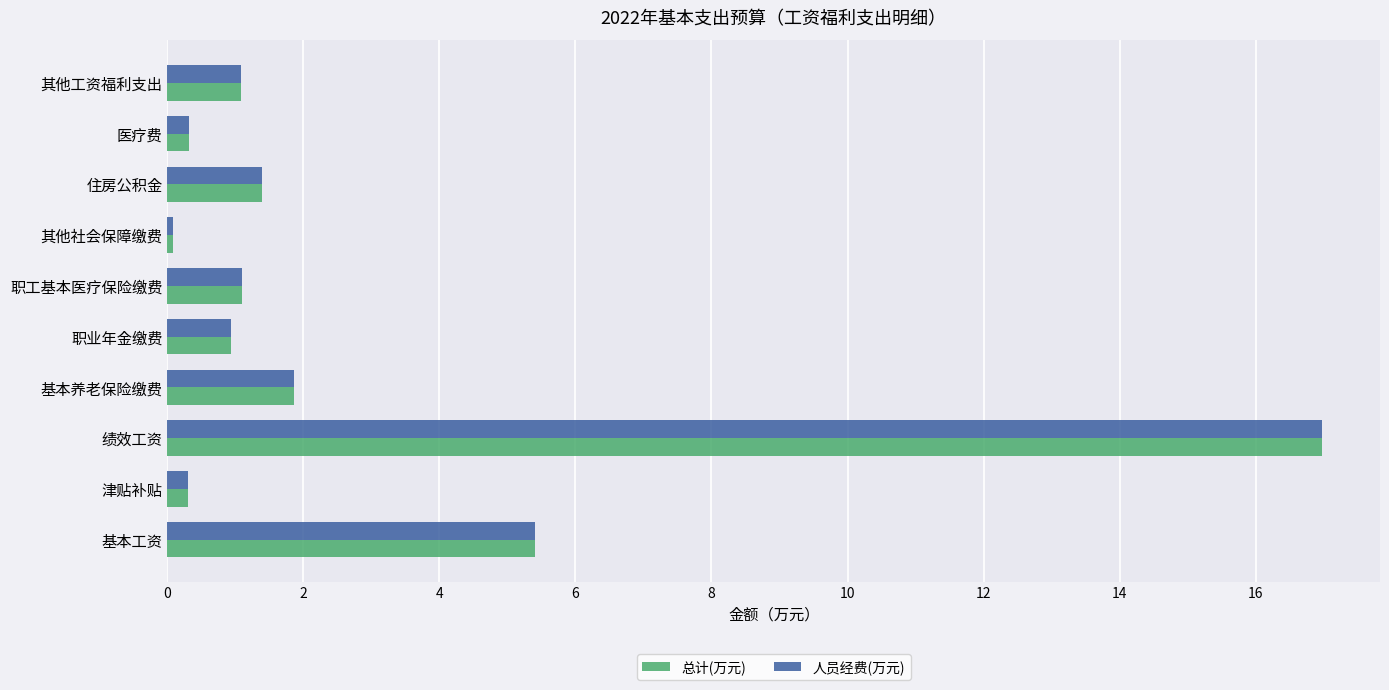

The value of 人员经费(万元) at 绩效工资 is 29.0. True or false?

False